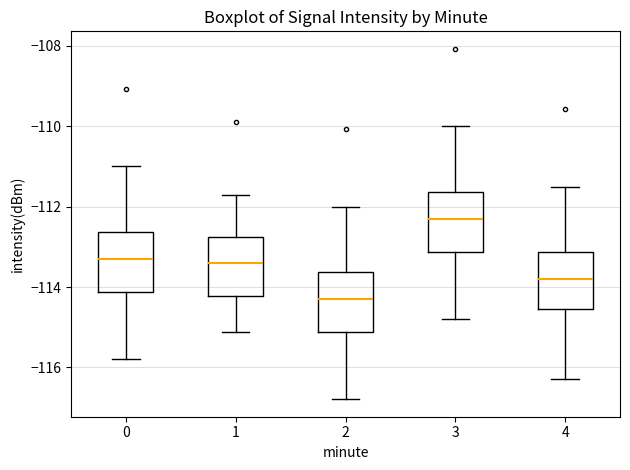

Which box has the highest median line?

3